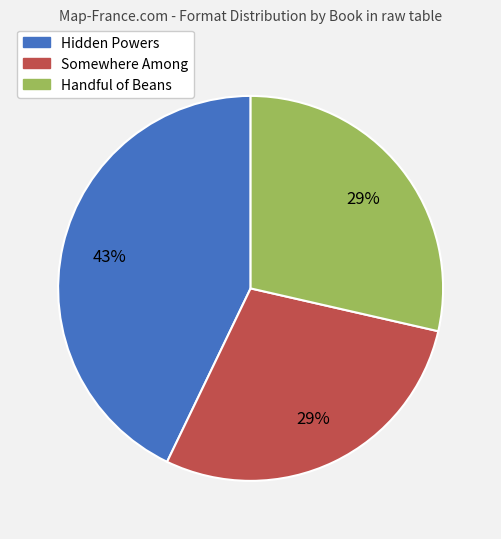

What percentage is the Somewhere Among slice, to the nearest percent?

29%